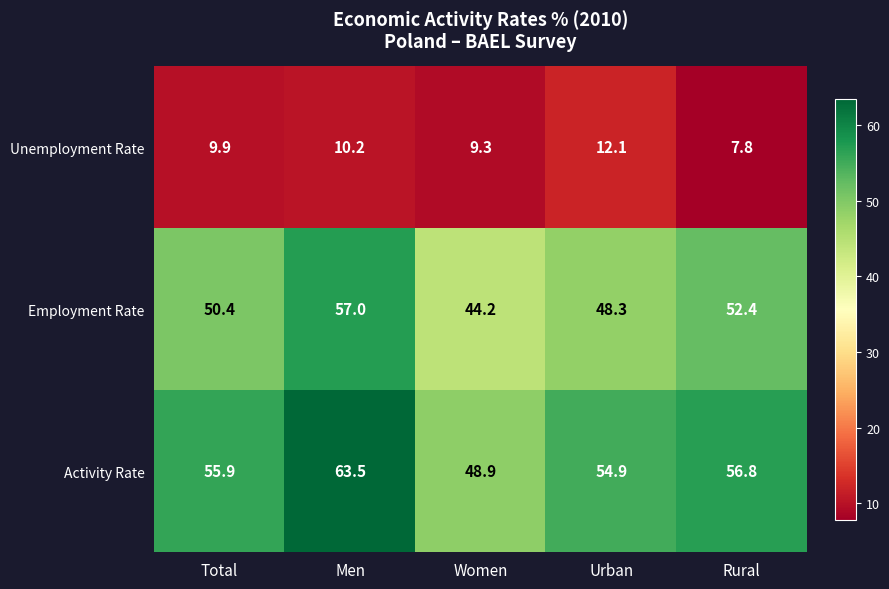

True or false: Activity Rate has a value of 98.9 at Total.

False